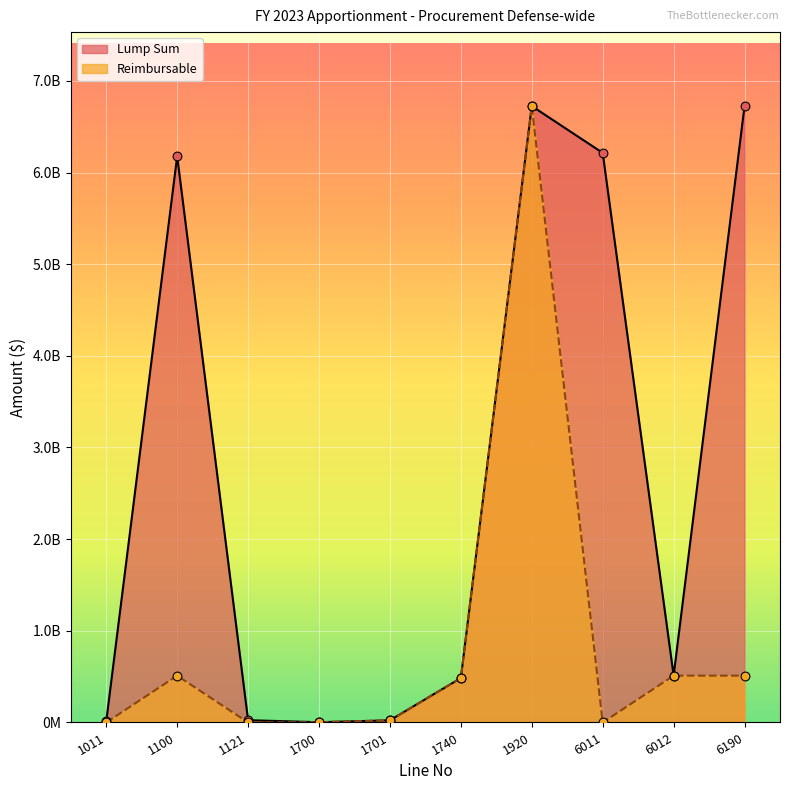

Is the value of Lump Sum at 1701 greater than the value of Reimbursable at 1740?

No